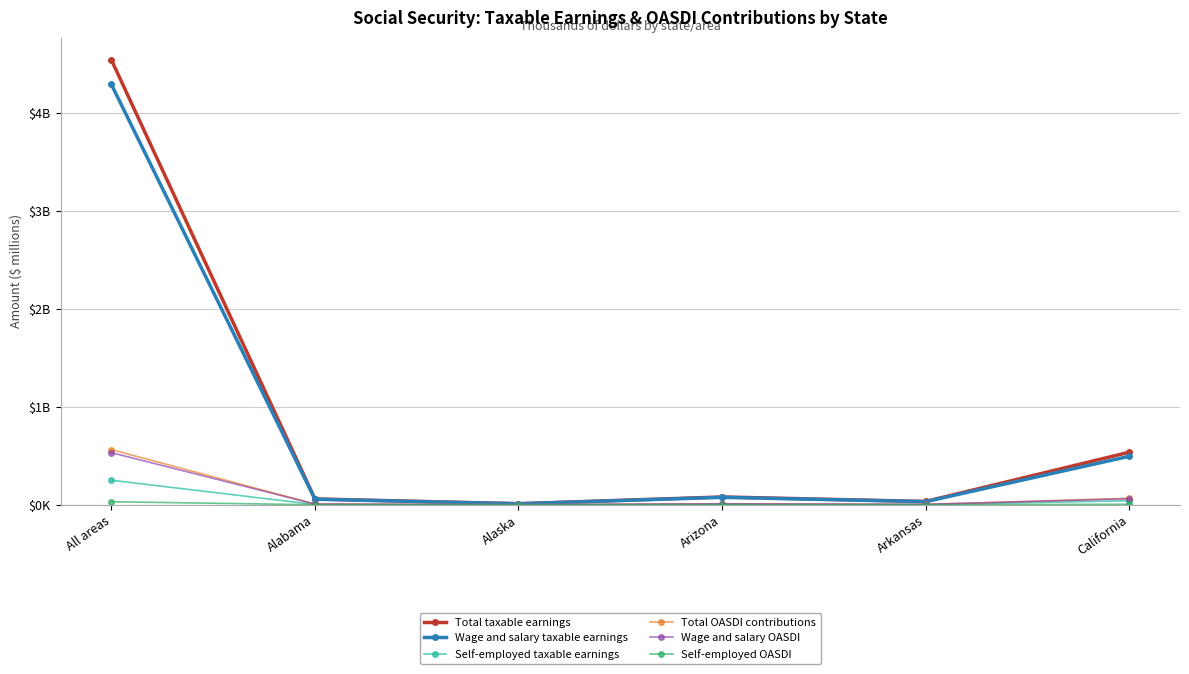

What is the difference between the Total OASDI contributions values at Alabama and Alaska?

6.0